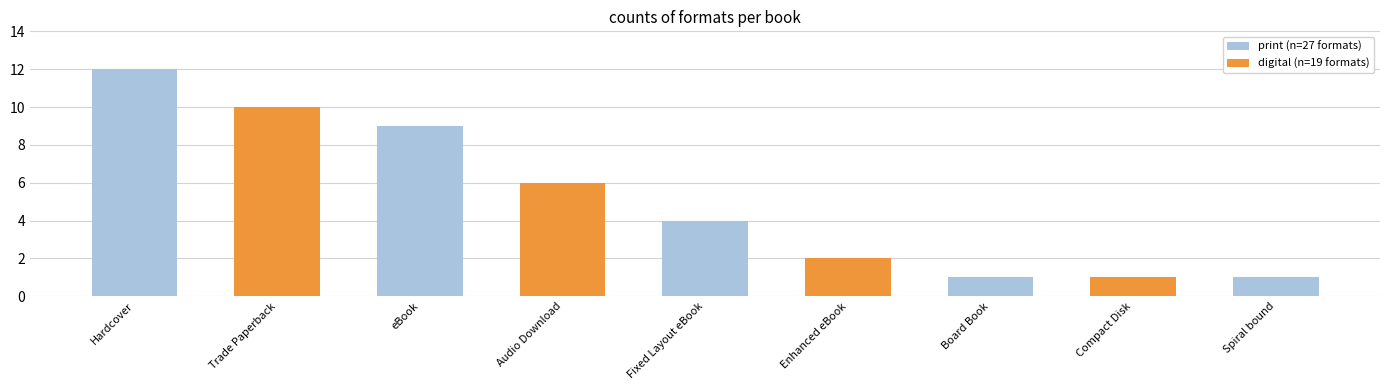

What is the difference between the print (n=27 formats) values at eBook and Trade Paperback?

9